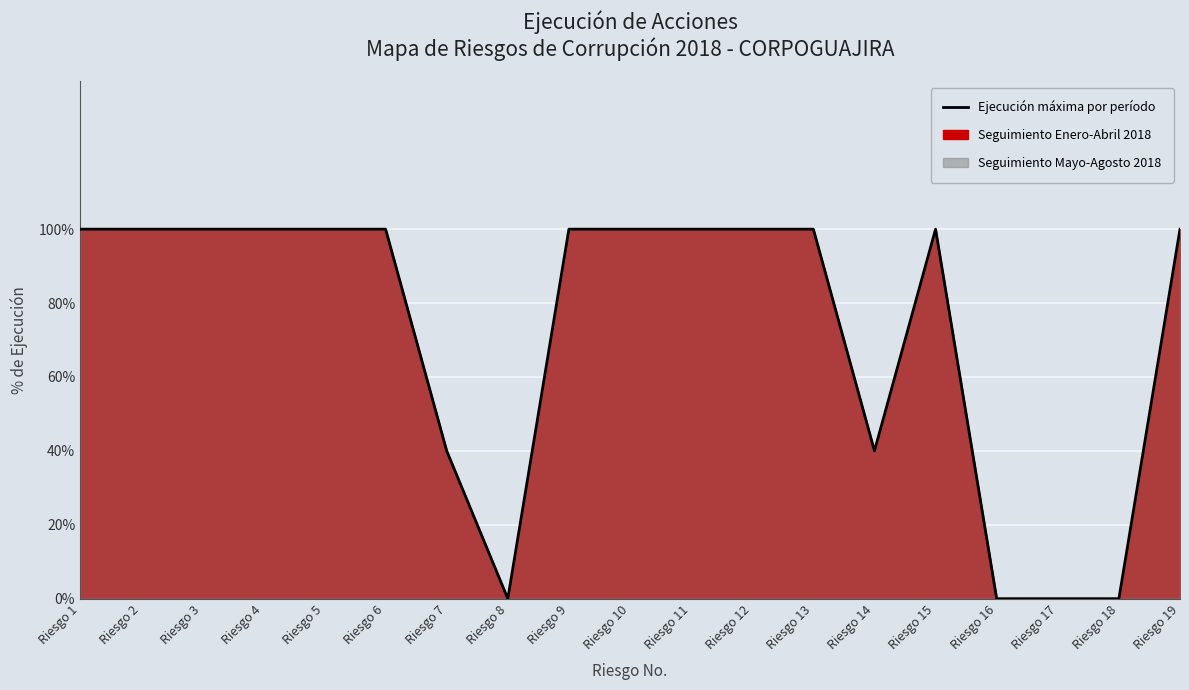

How many values are above zero?

15